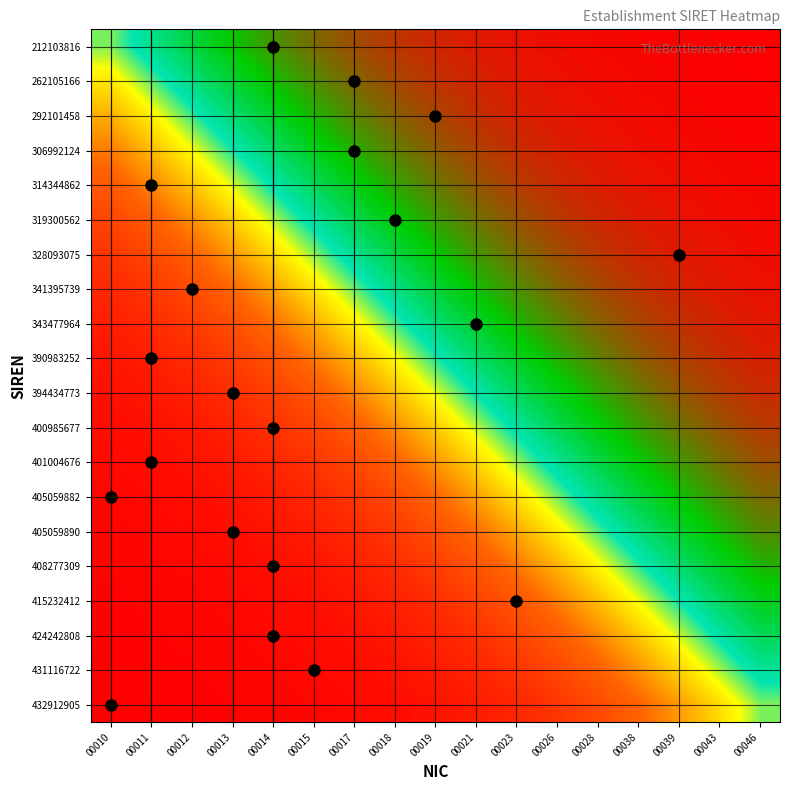

Which label corresponds to the largest value in the chart?

00046